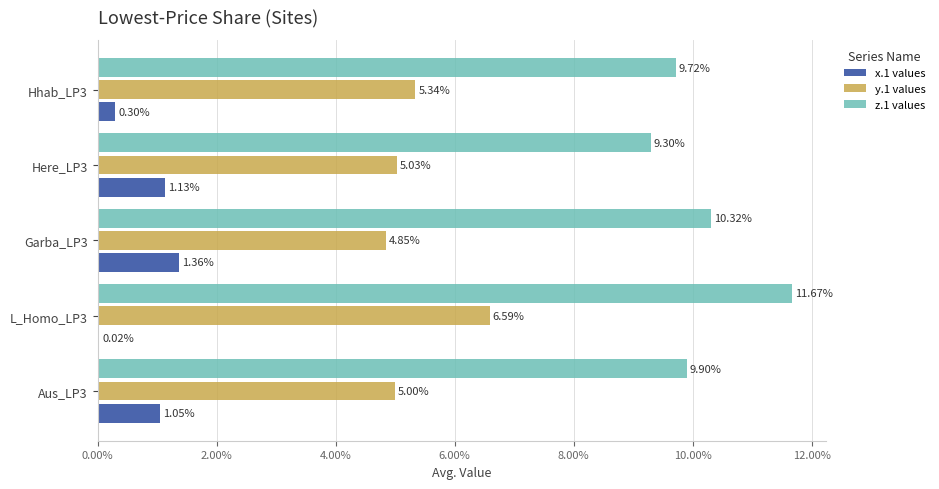

At which category is the sum across all series the highest?

L_Homo_LP3